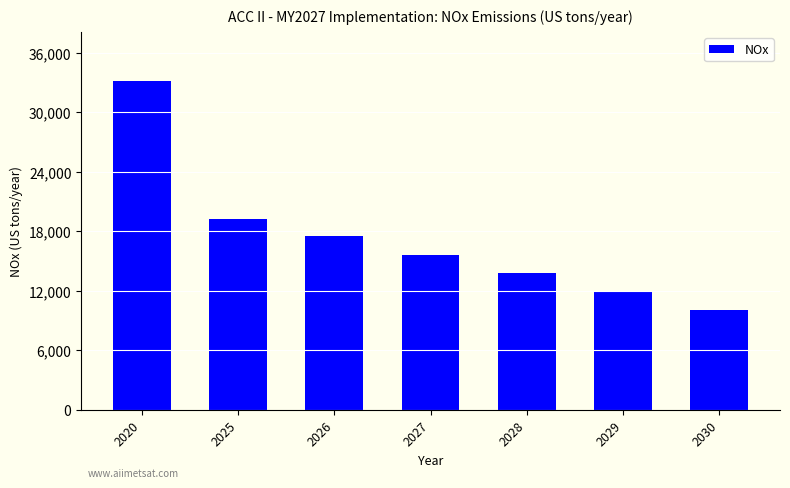

Count the number of values greater than 15624.

4